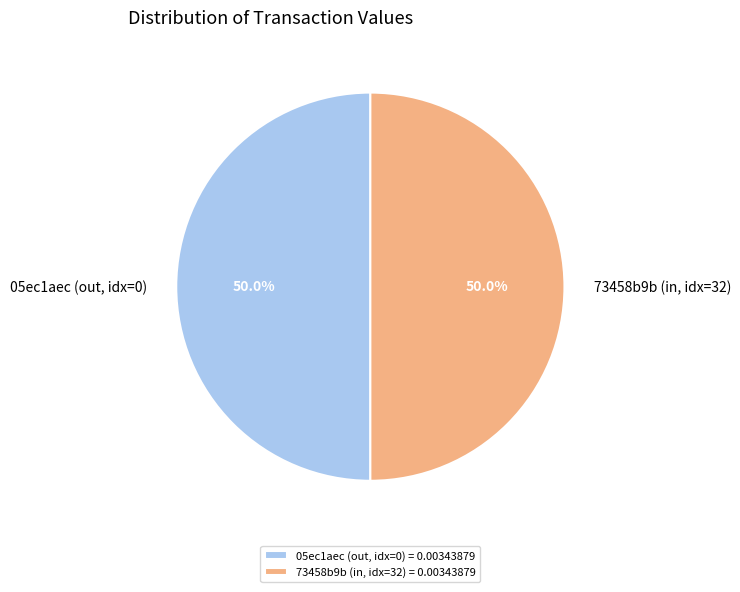

Approximately how many times larger is the value at 05ec1aec (out, idx=0) compared to 73458b9b (in, idx=32)?

1.0